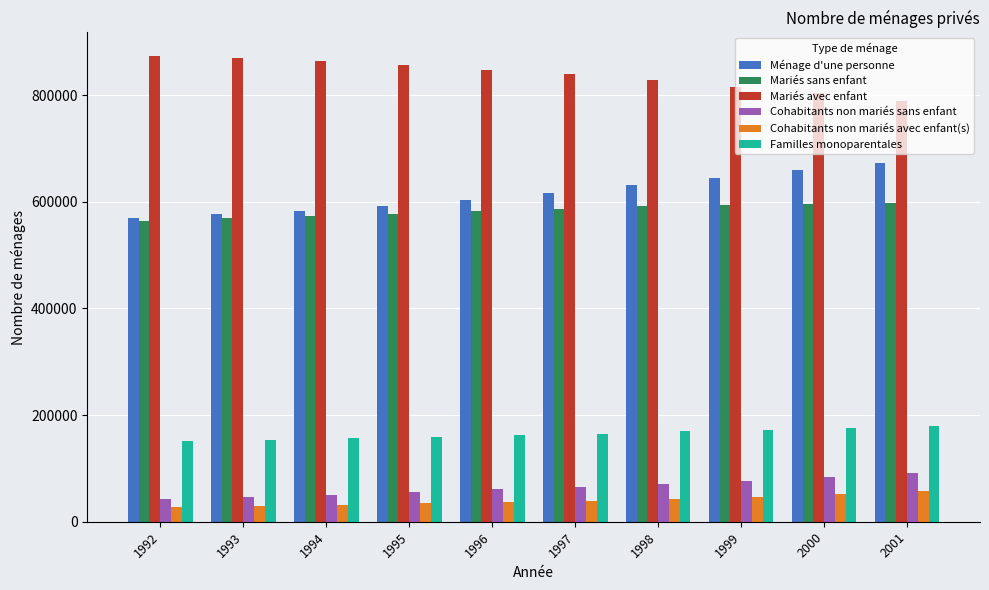

What is the total value across all series at 1995?

2275993